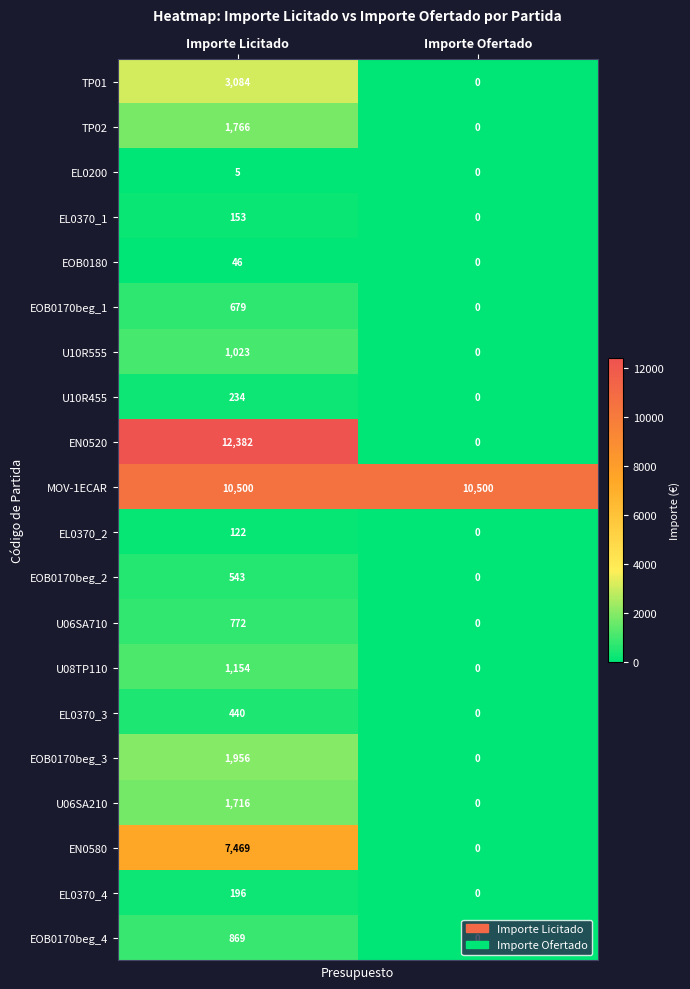

Is it true that EL0370_2 equals 49 at Importe Licitado?

False